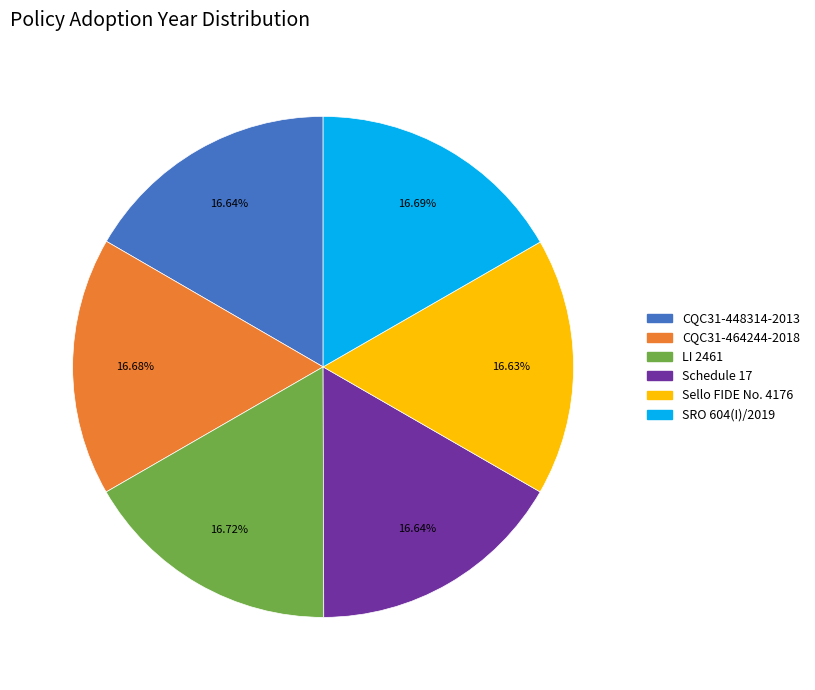

Does any single category account for the majority?

No